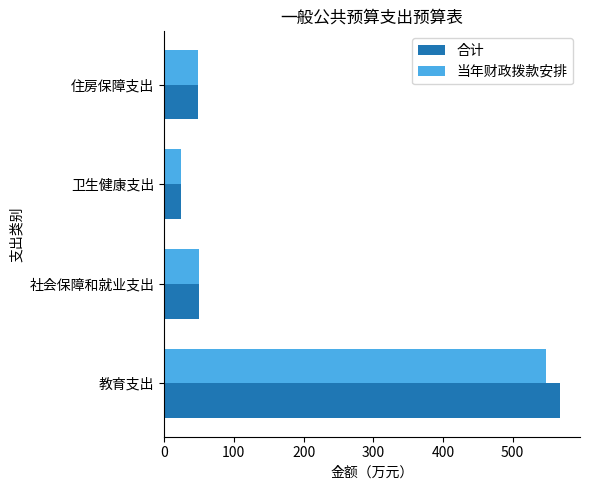

What is the difference between the maximum and minimum values in the 合计 series?

543.4